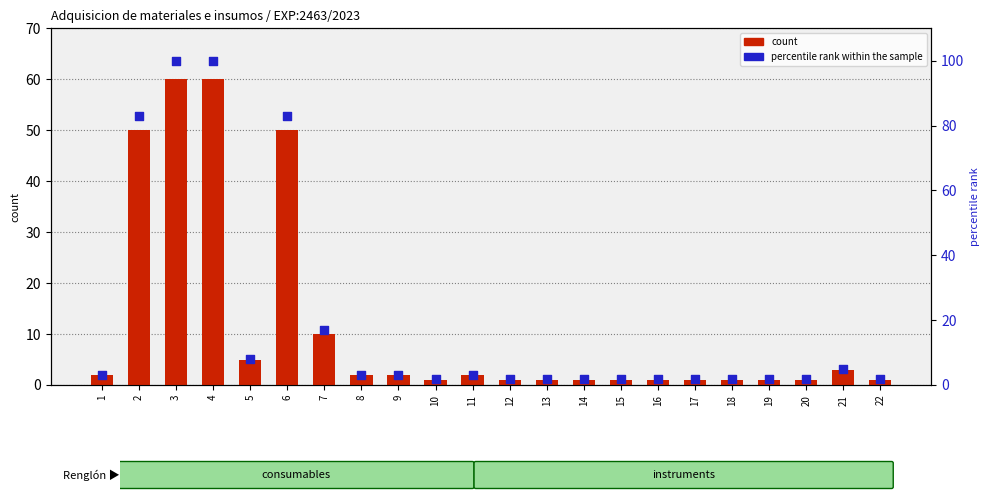

At which category is the sum across all series the highest?

3